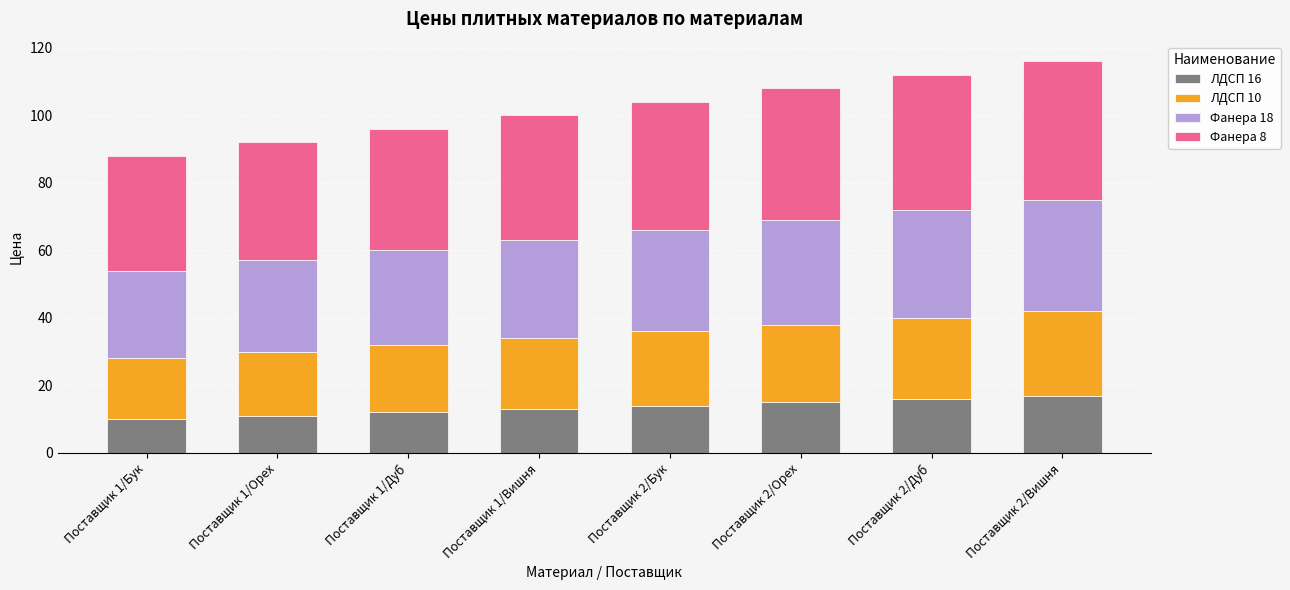

The value of ЛДСП 16 at Поставщик 1/Дуб is 12. True or false?

True